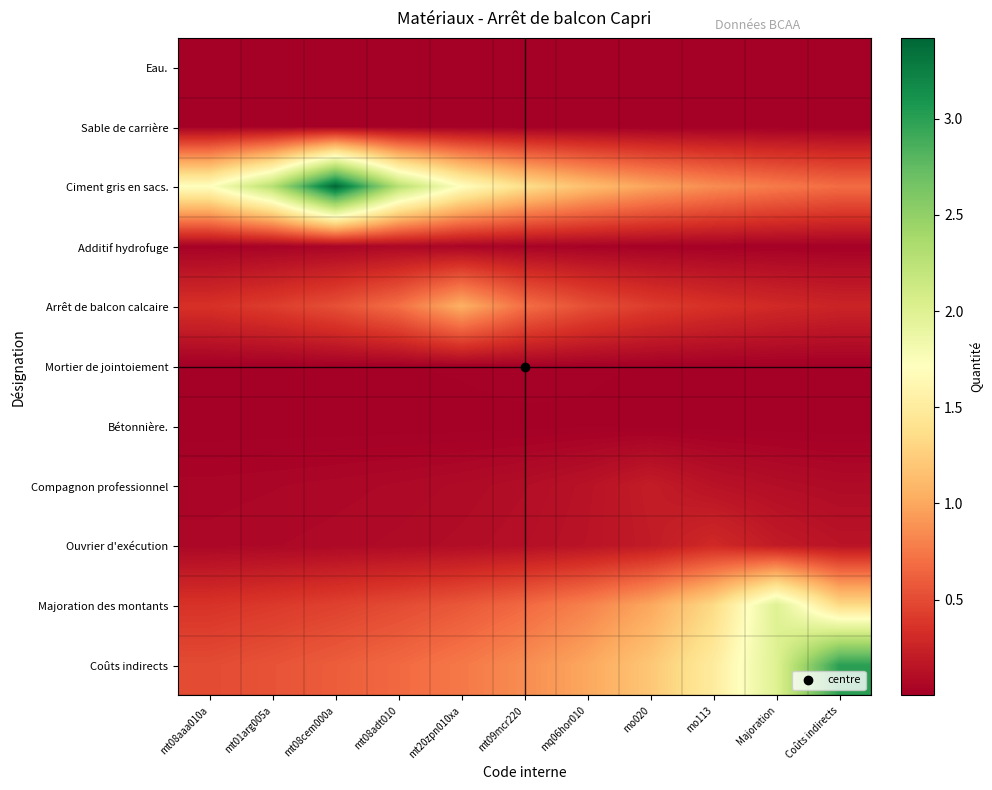

What is the difference between the highest and lowest values at mt08adt010?

2.3